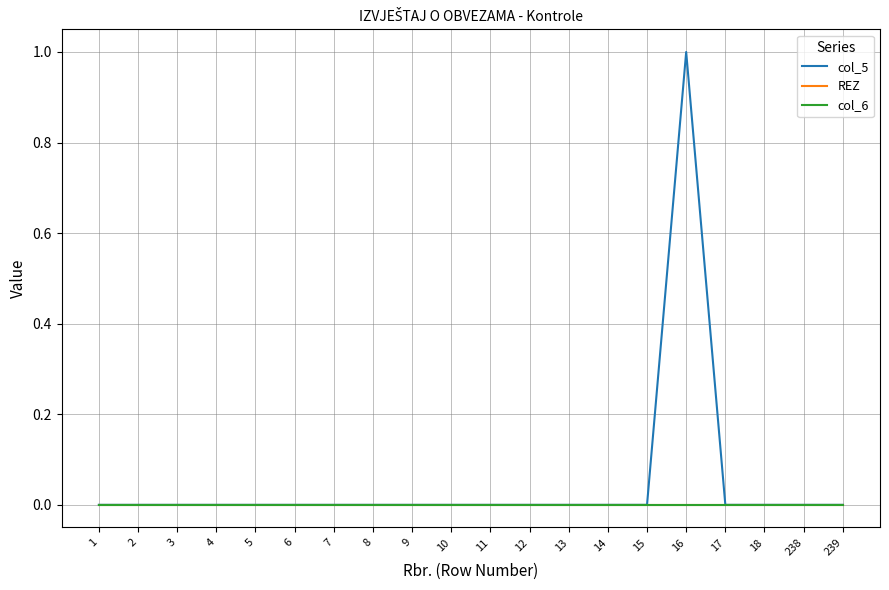

True or false: col_5 has more than 0 interior local peaks.

True